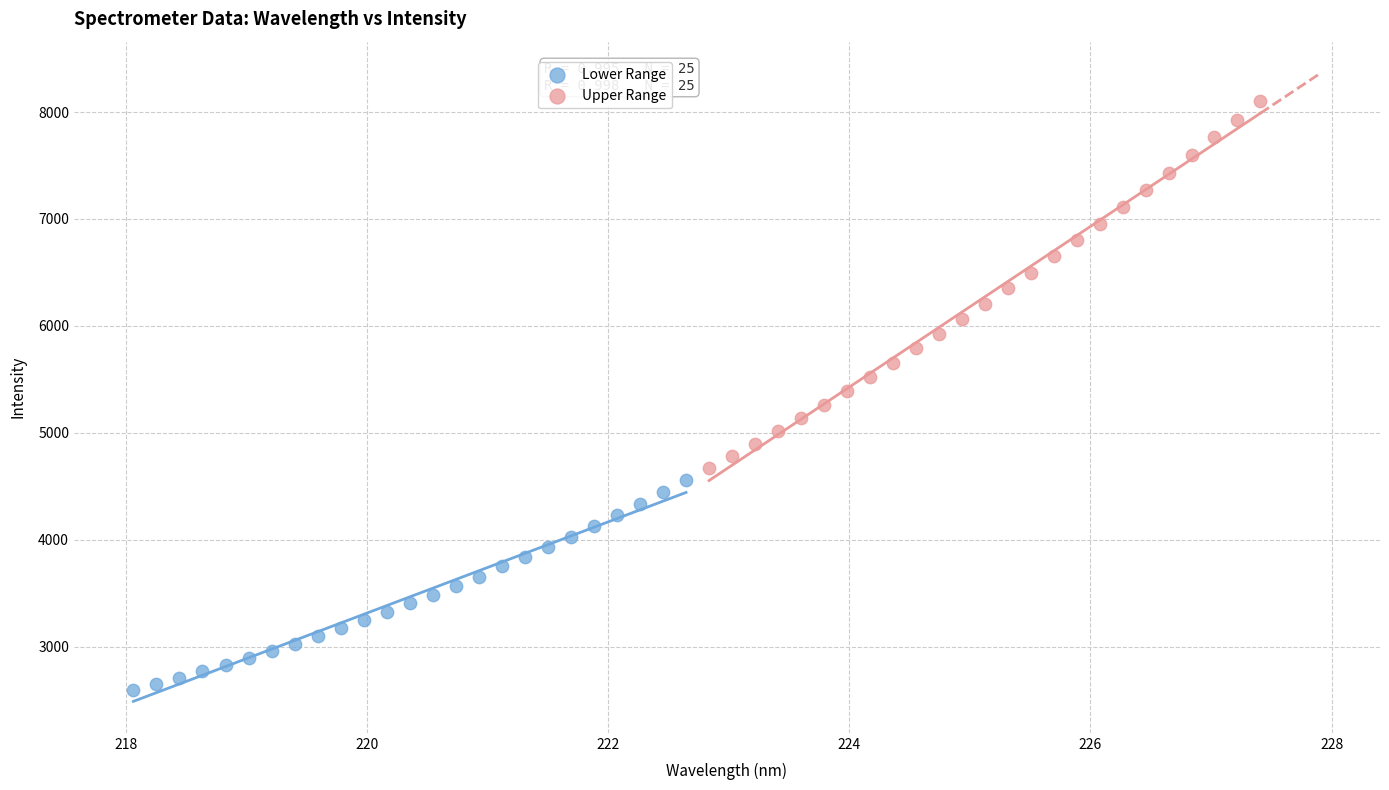

Which series reaches the minimum Y coordinate?

Lower Range